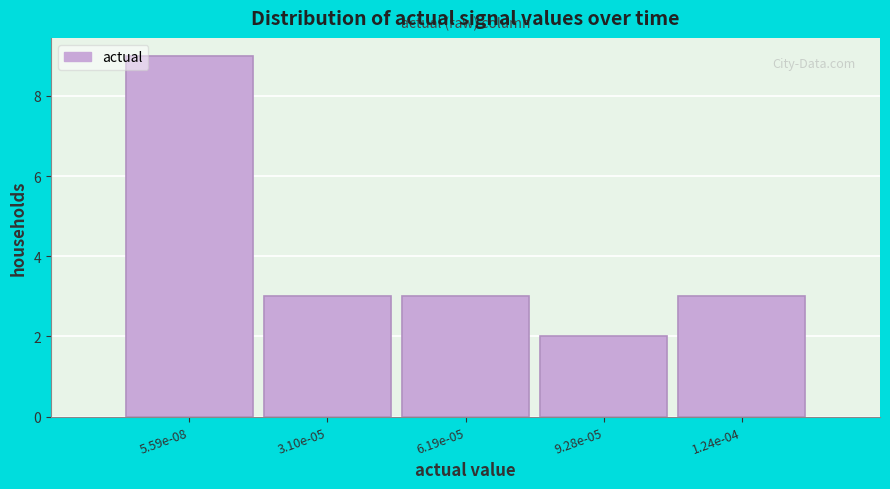

Reading left to right, extract all data points from this chart.

5.59e-08=9	3.10e-05=3	6.19e-05=3	9.28e-05=2	1.24e-04=3